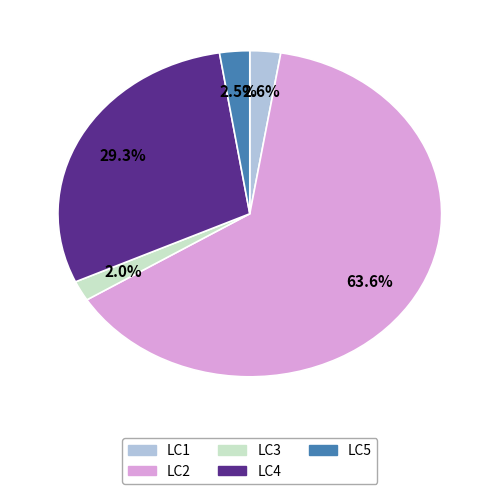

How many segments does this pie chart have?

5